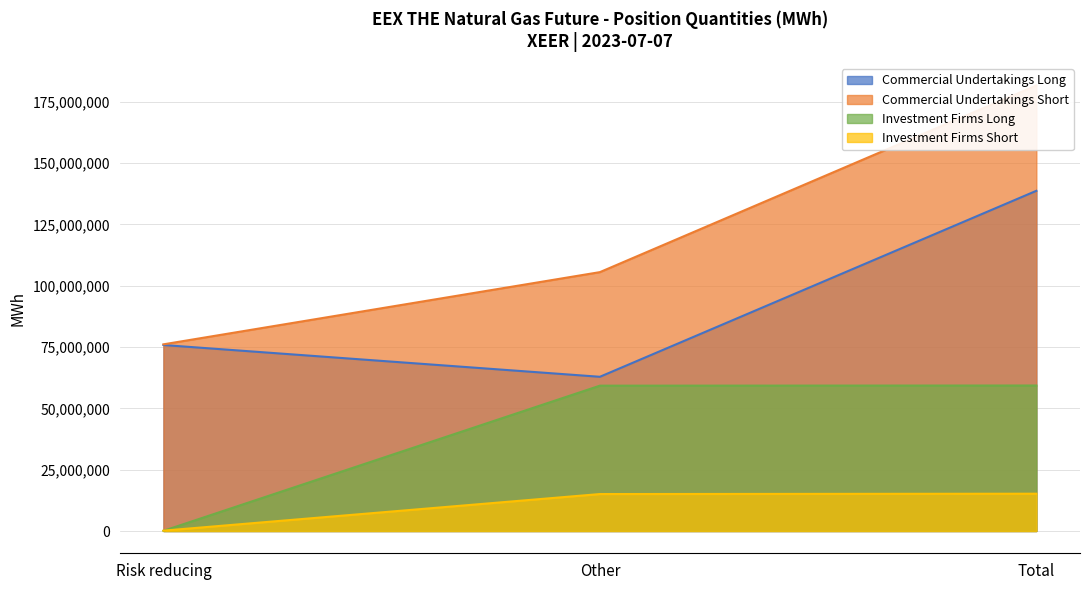

What position from the right is Total?

1